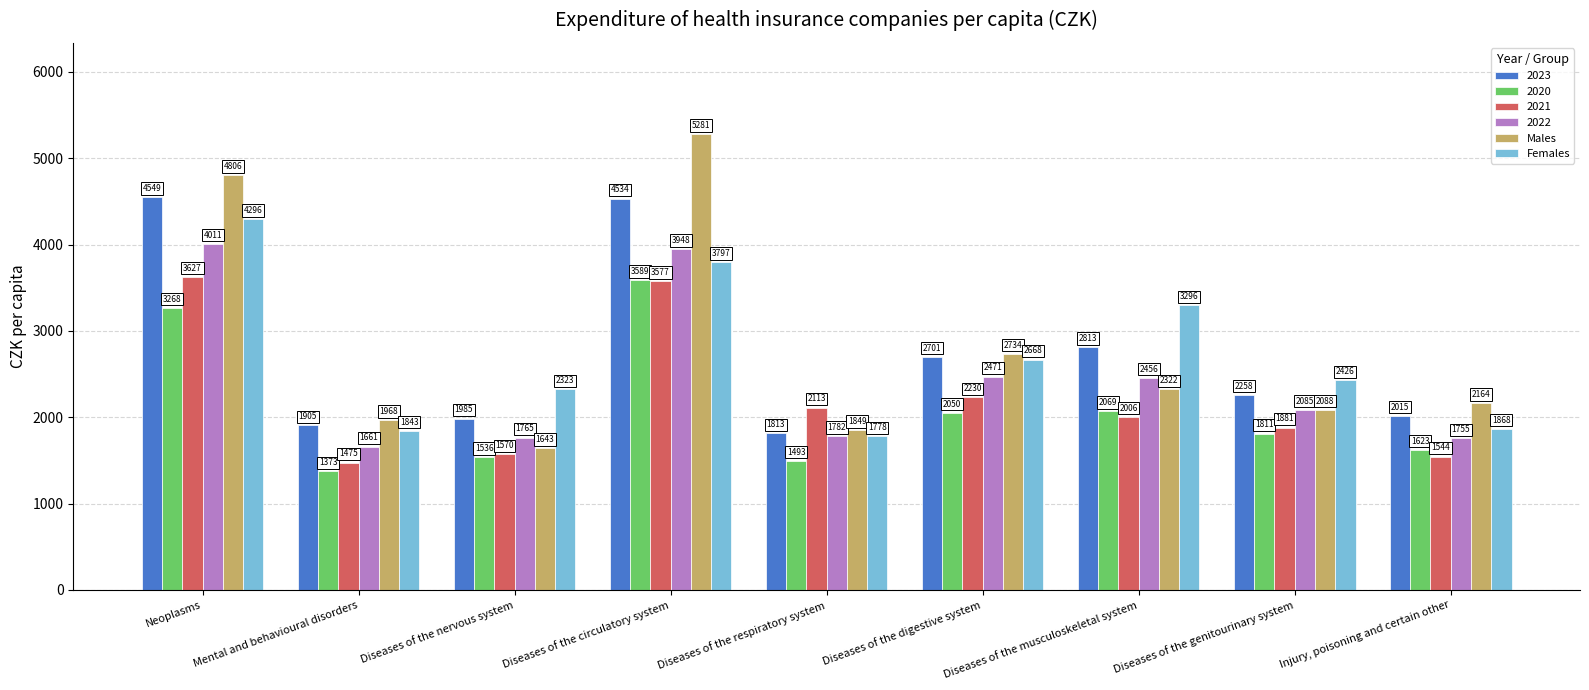

How many bars are there in total?

54